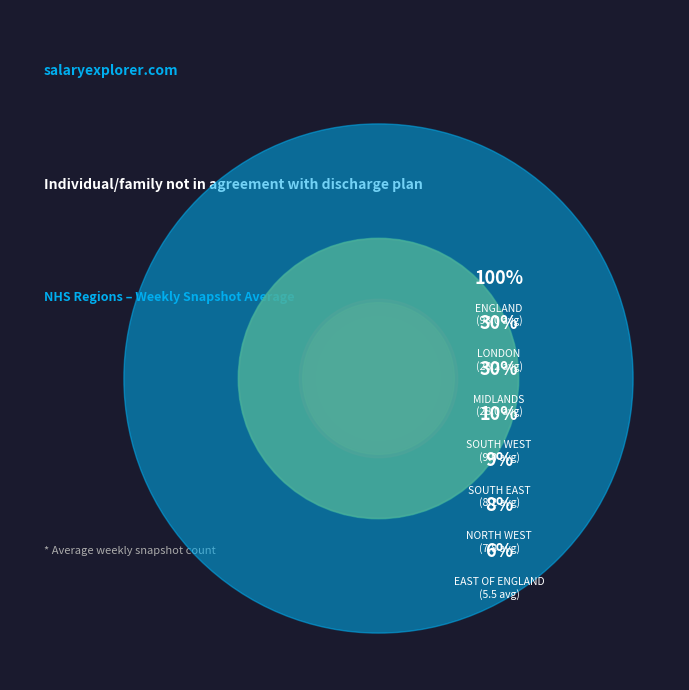

Which slice is the largest?

ENGLAND